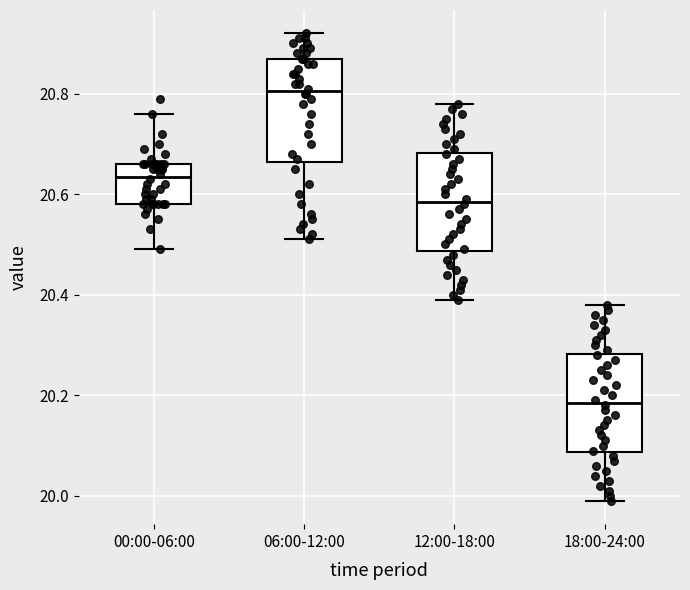

Where does the upper whisker of the box for 18:00-24:00 end on the y-axis? The values are not printed on the chart, so give them approximately, as read against the axis.

20.38